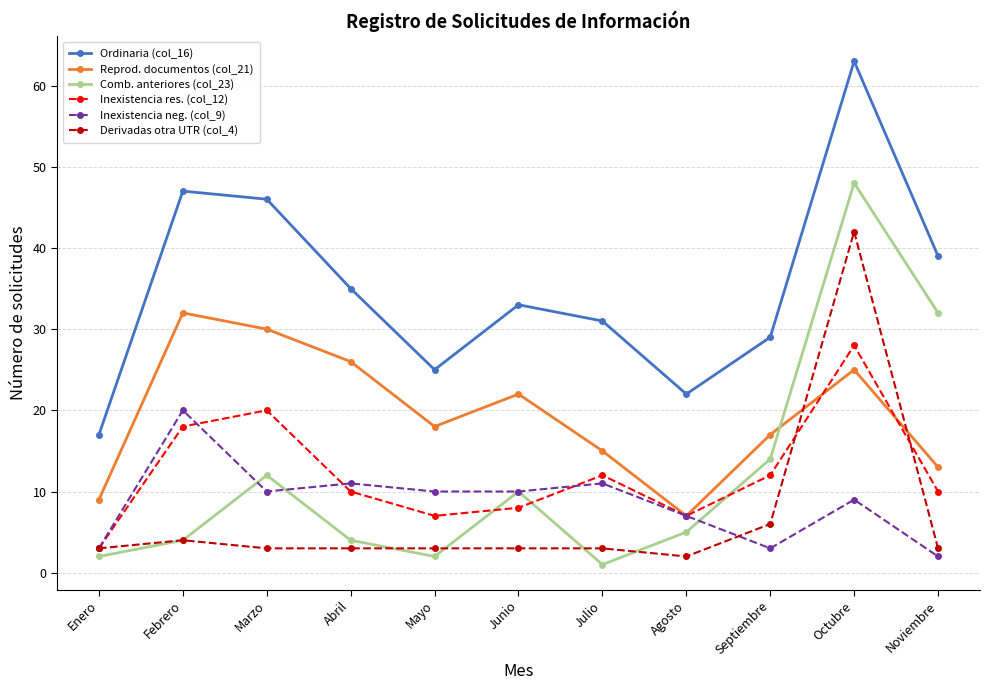

What is the difference between the second highest and minimum values in the Comb. anteriores (col_23) series?

31